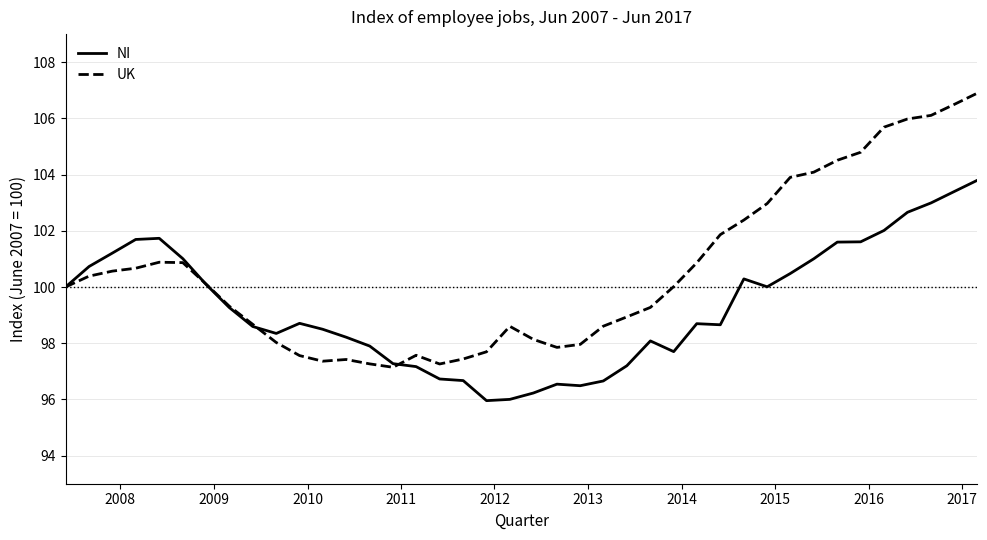

How many distinct data groups are displayed?

2